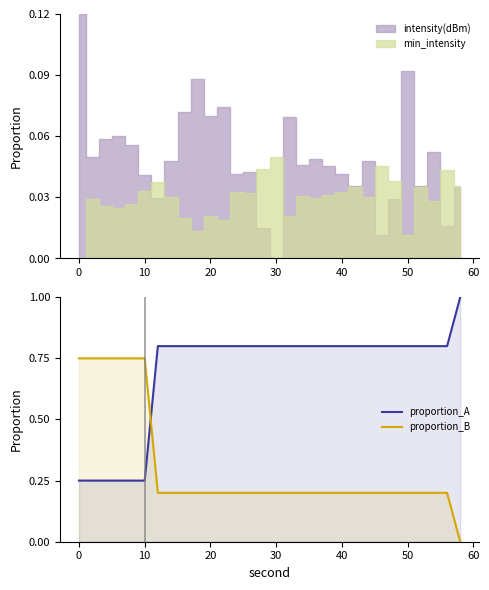

True or false: proportion_A has a value of 0.5 at 30.

False